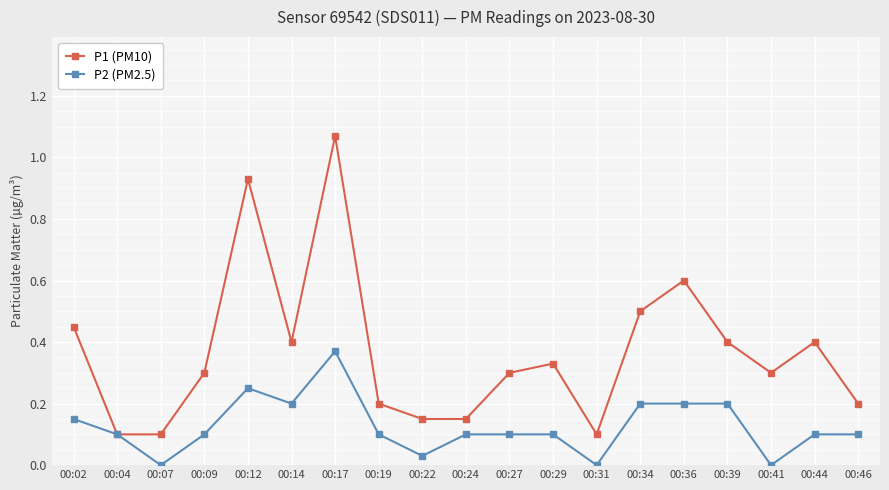

List the series in order of their peak value, lowest first.

P2 (PM2.5), P1 (PM10)